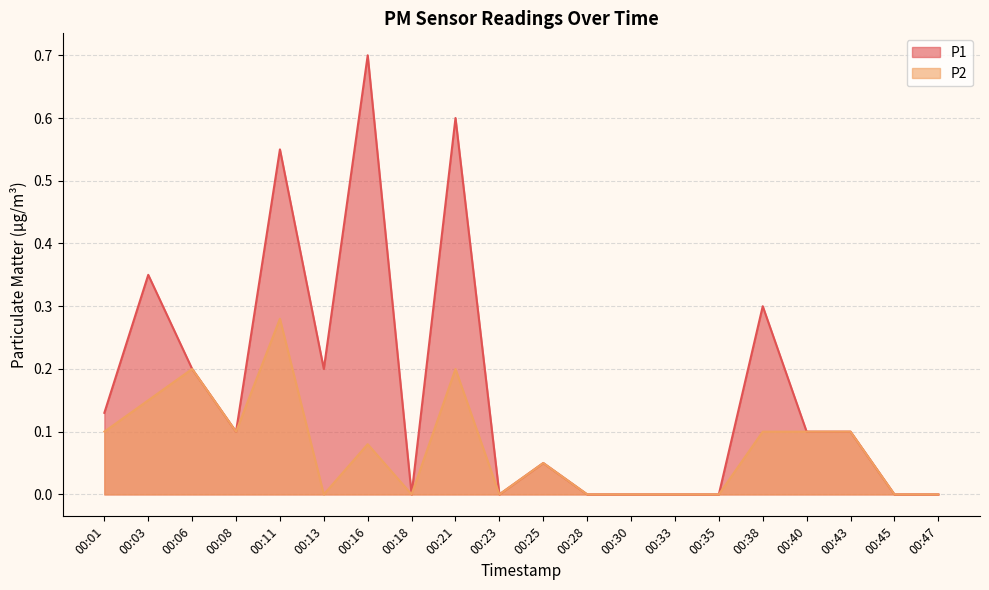

Rank the categories by P2 value from lowest to highest.

00:13, 00:18, 00:23, 00:28, 00:30, 00:33, 00:35, 00:45, 00:47, 00:25, 00:16, 00:01, 00:08, 00:38, 00:40, 00:43, 00:03, 00:06, 00:21, 00:11